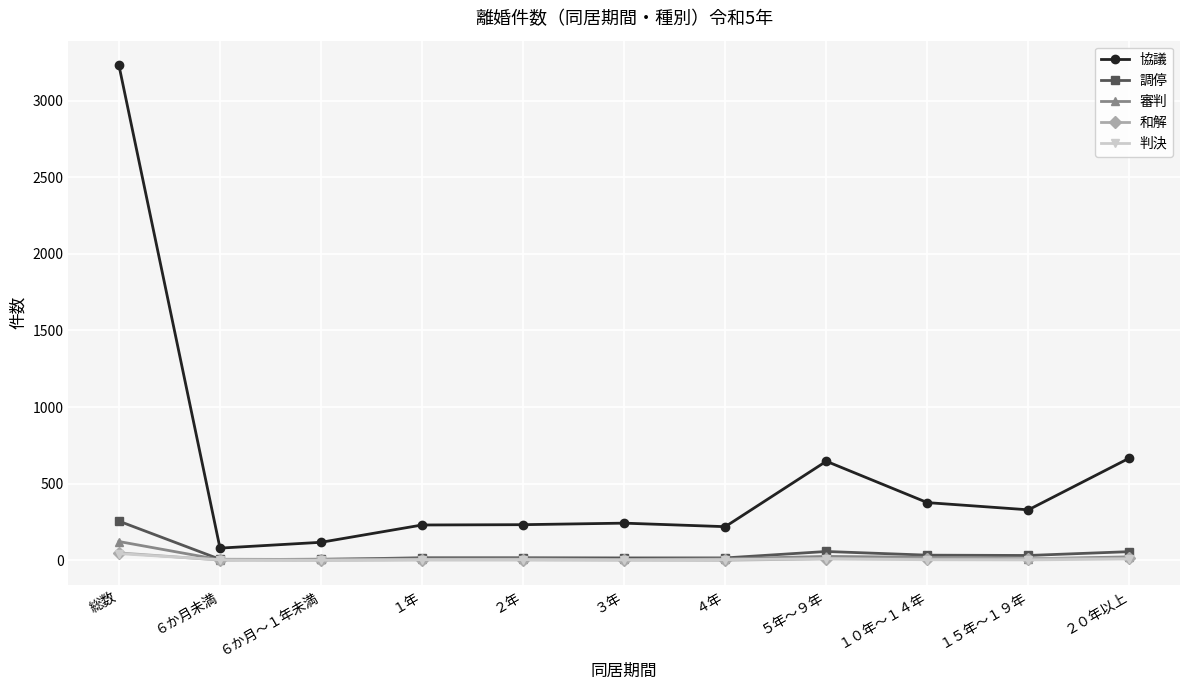

What is the label of the 9th point from the left?

１０年～１４年